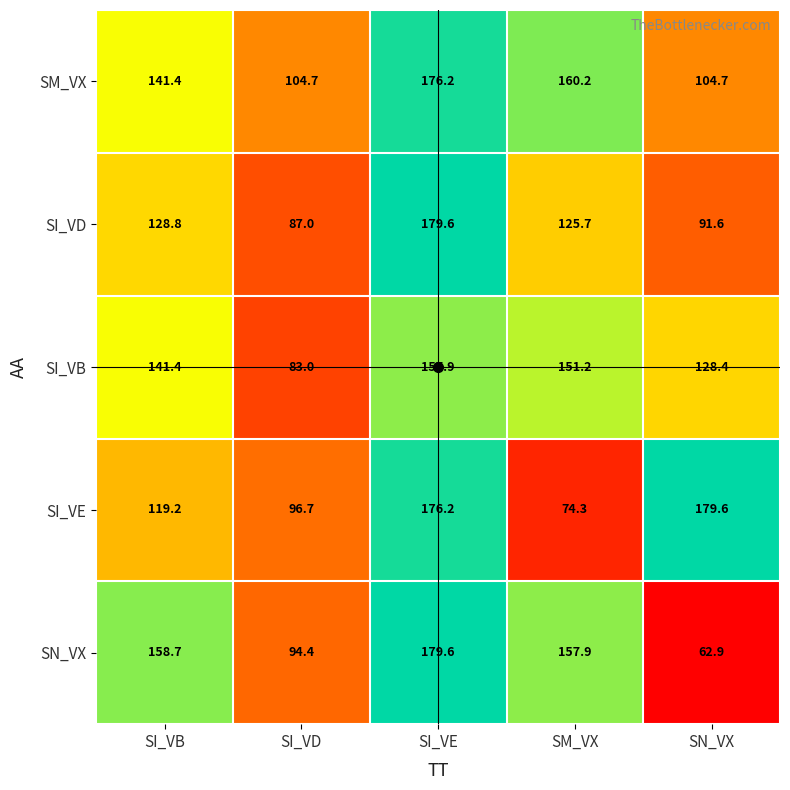

The value of SI_VB at SI_VD is 83.0. True or false?

True